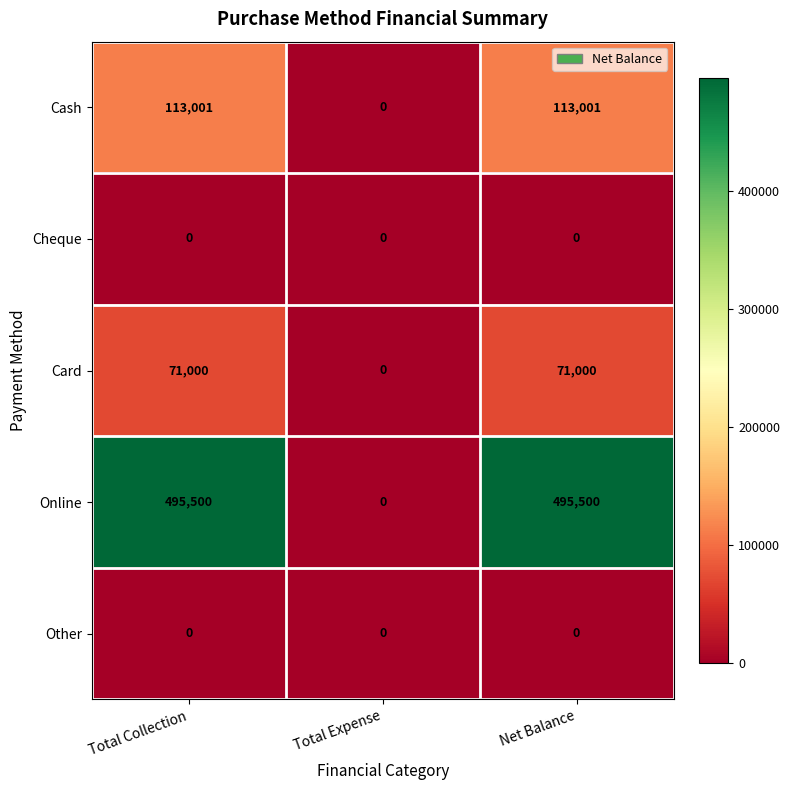

Which series has the largest range (max minus min)?

Online